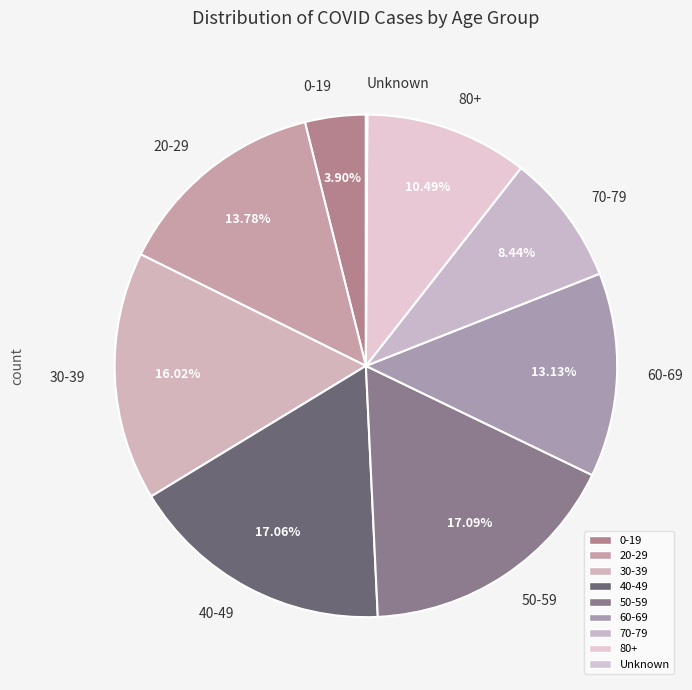

Is 0-19 the majority of the pie?

No